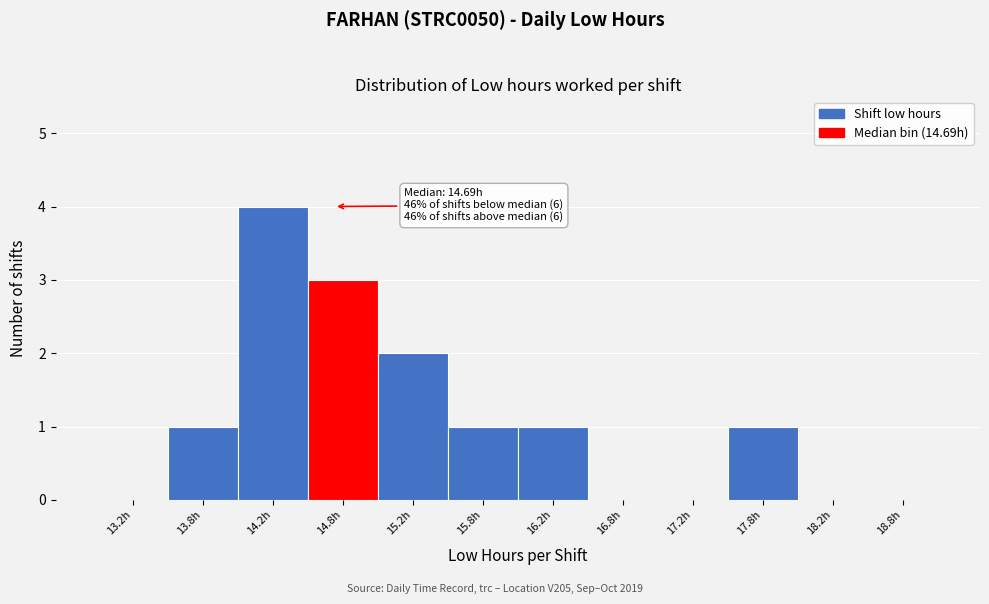

Over which range of the x-axis is the bar tallest?

14.0 to 14.5